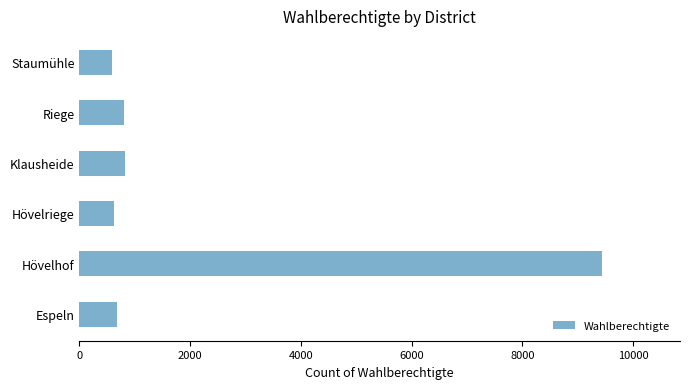

Is it true that the value at Hövelhof is 9433?

True